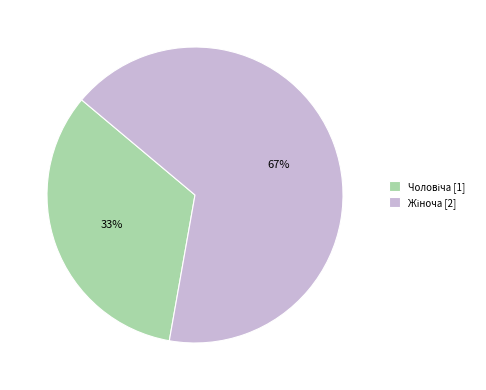

Is there a majority slice in this chart?

Yes